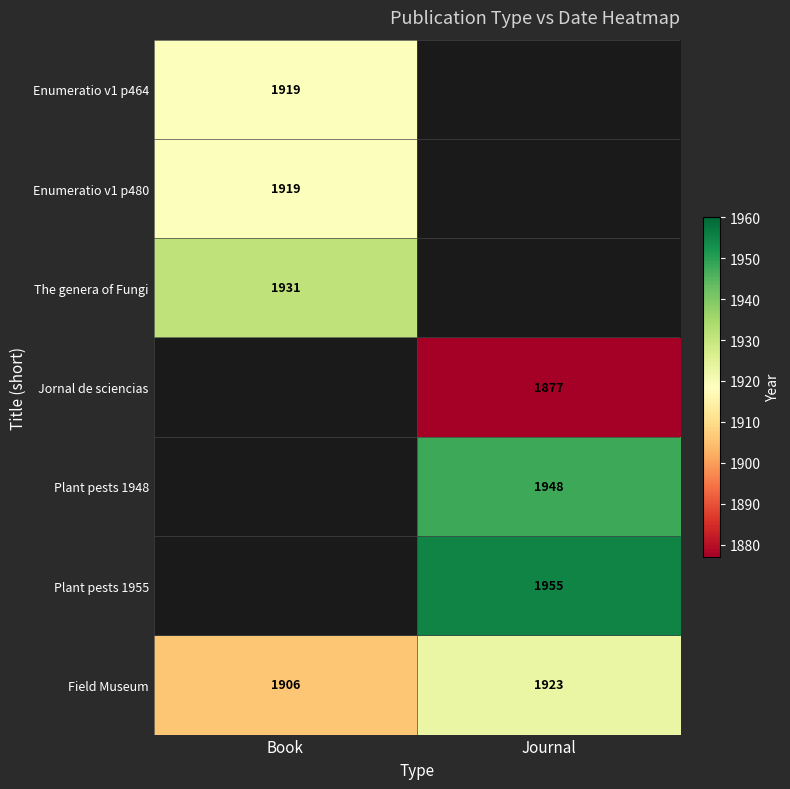

At which label is Field Museum closest to 1914?

Book